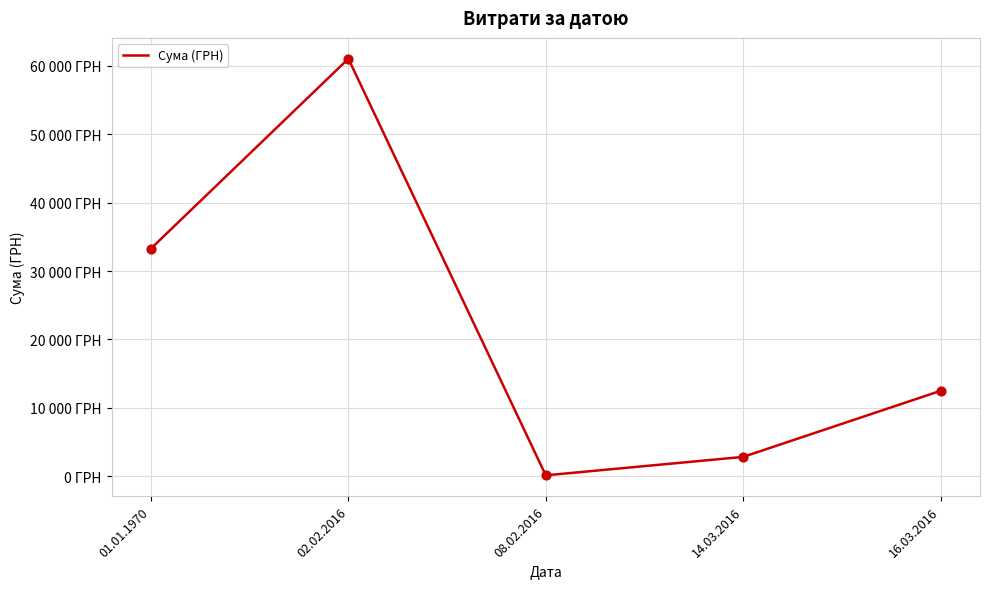

Approximately how many times larger is the value at 01.01.1970 compared to 08.02.2016?

245.5